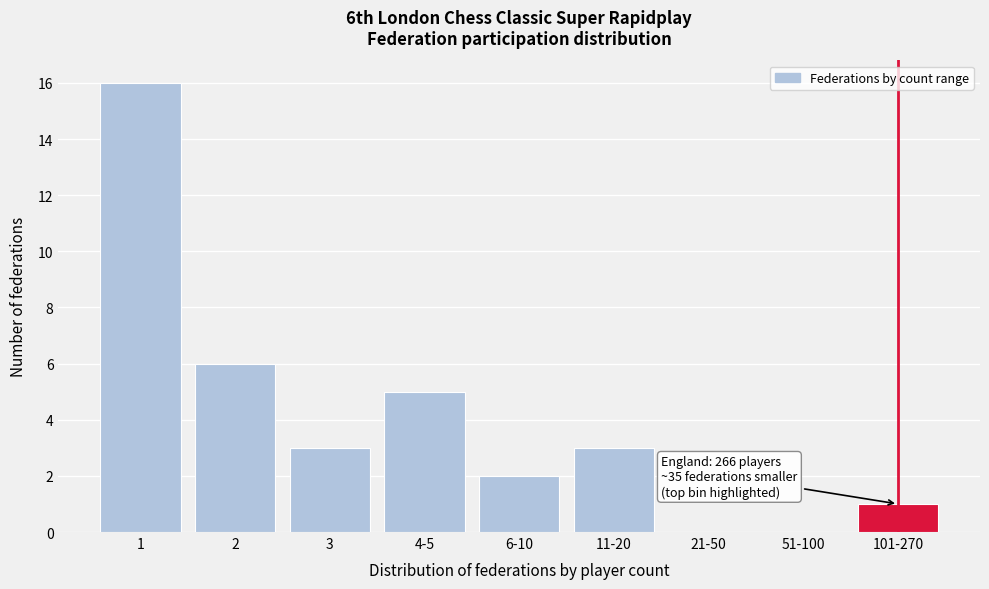

Reading right to left, what are all the values shown in this chart?

101-270=1	51-100=0	21-50=0	11-20=3	6-10=2	4-5=5	3=3	2=6	1=16